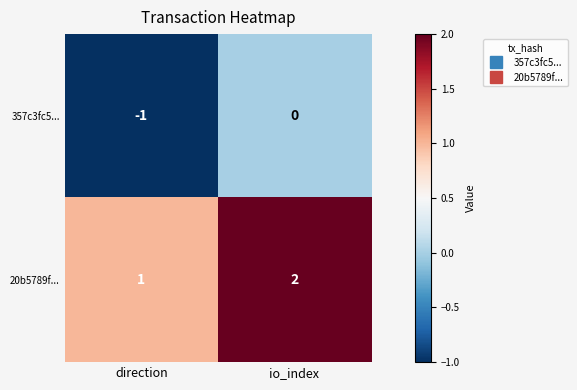

Where is 20b5789f... nearest to the value 1?

direction